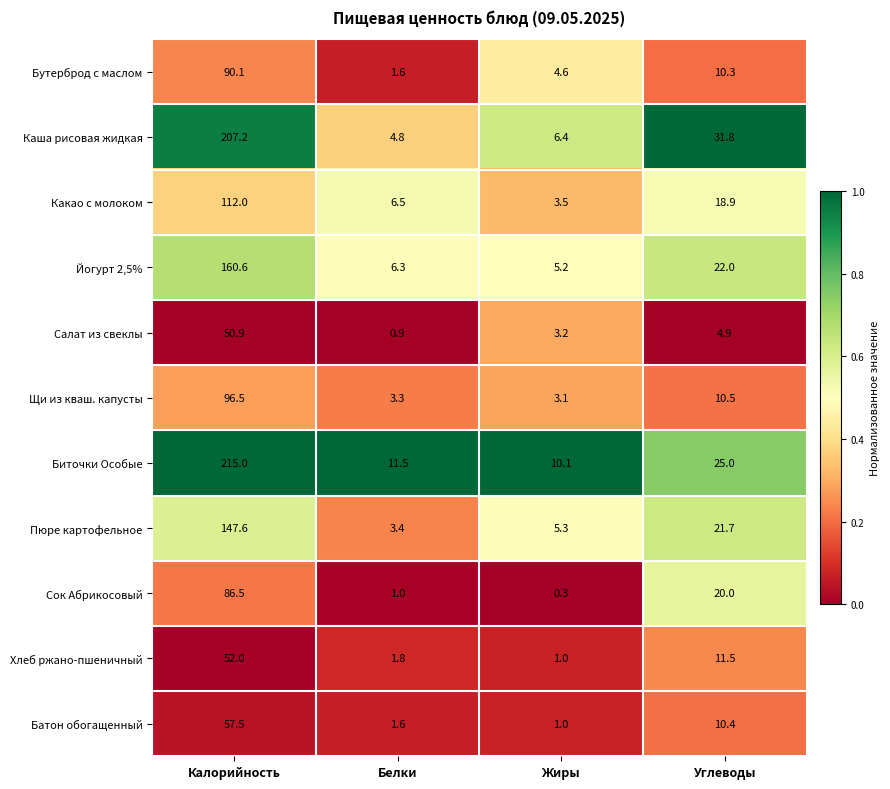

Read the Хлеб ржано-пшеничный value at Углеводы.

11.5